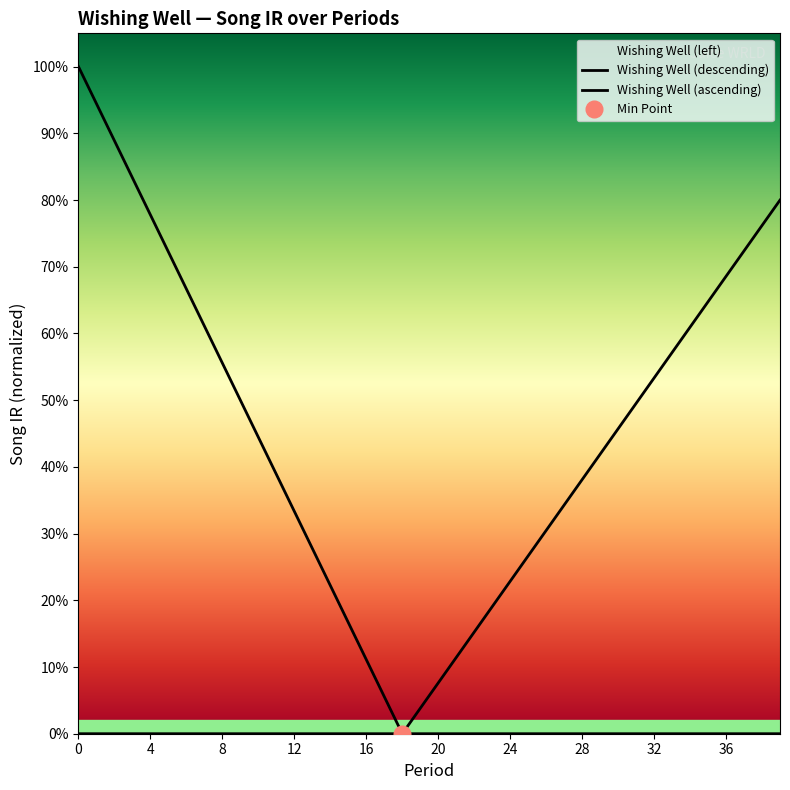

Rank the series by their maximum value, from lowest to highest.

Wishing Well (ascending), Wishing Well (descending)